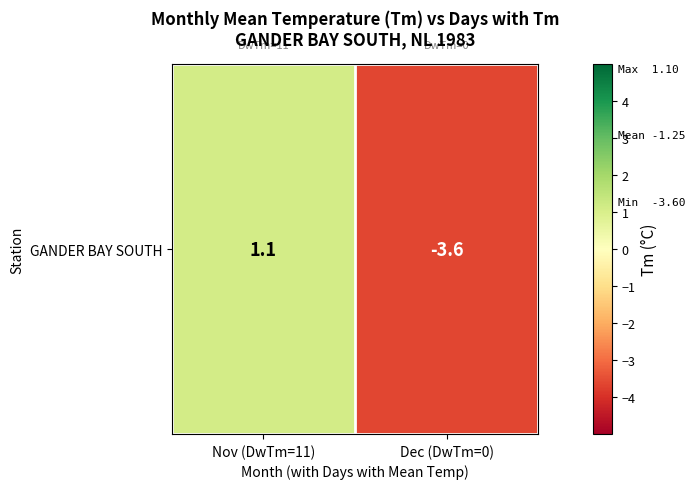

What is the sum of the values at Nov (DwTm=11) and Dec (DwTm=0)?

-2.5